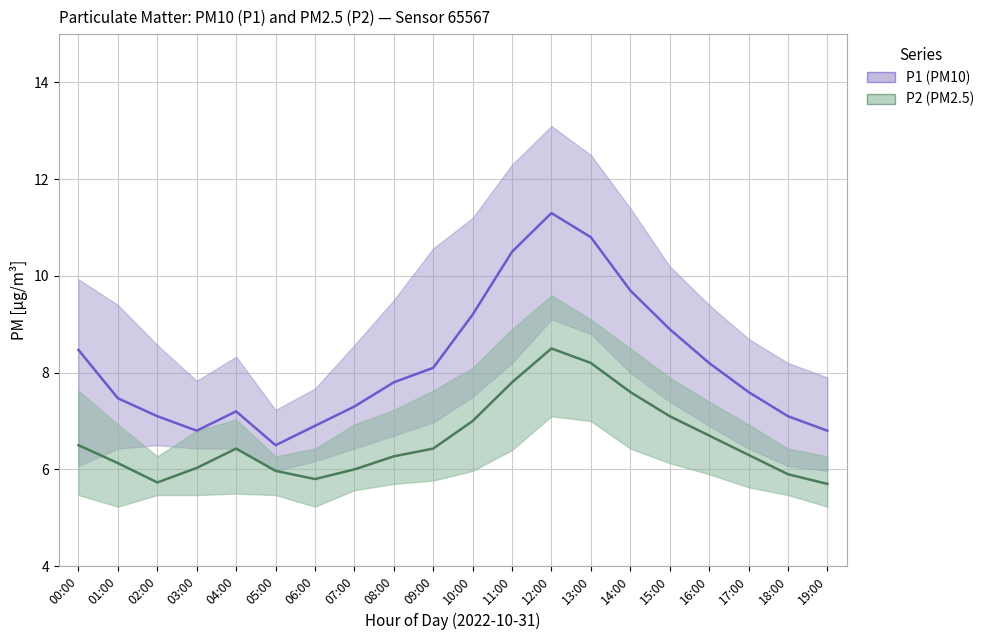

Reading left to right, extract all data points from this chart.

P1 (PM10): 00:00=8.5	01:00=7.5	02:00=7.1	03:00=6.8	04:00=7.2	05:00=6.5	06:00=6.9	07:00=7.3	08:00=7.8	09:00=8.1	10:00=9.2	11:00=10.5	12:00=11.3	13:00=10.8	14:00=9.7	15:00=8.9	16:00=8.2	17:00=7.6	18:00=7.1	19:00=6.8
P2 (PM2.5): 00:00=6.5	01:00=6.1	02:00=5.7	03:00=6.0	04:00=6.4	05:00=6.0	06:00=5.8	07:00=6.0	08:00=6.3	09:00=6.4	10:00=7.0	11:00=7.8	12:00=8.5	13:00=8.2	14:00=7.6	15:00=7.1	16:00=6.7	17:00=6.3	18:00=5.9	19:00=5.7